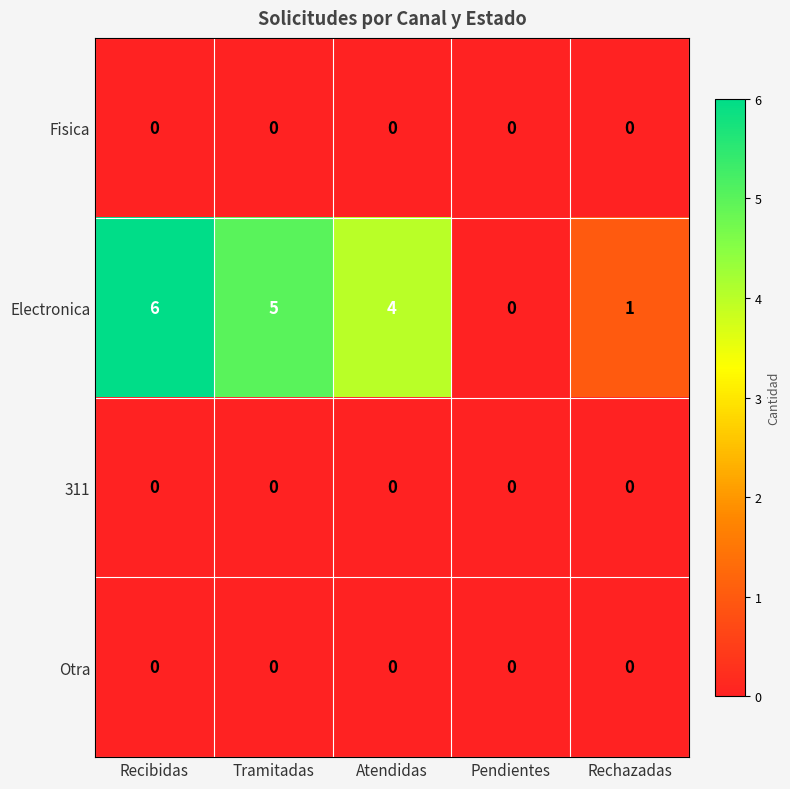

What is the greatest value displayed?

6